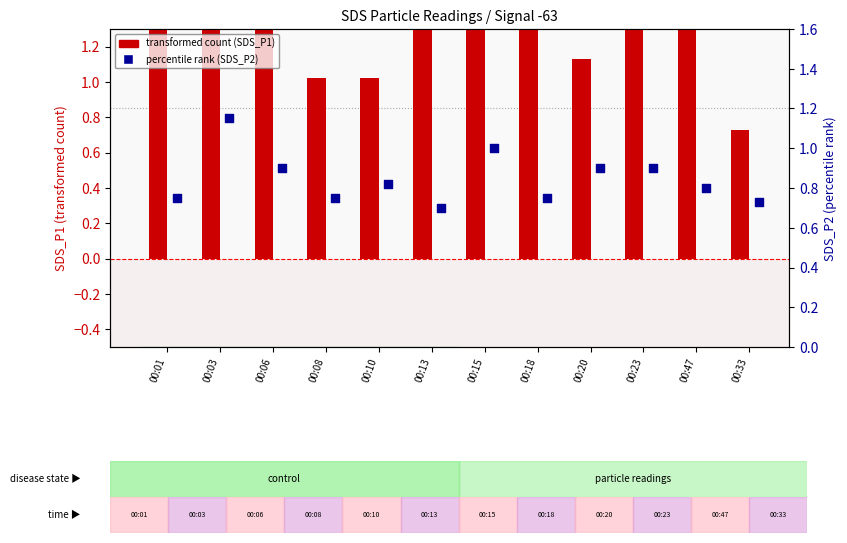

What is the change in value from 00:20 to 00:47?

-0.1